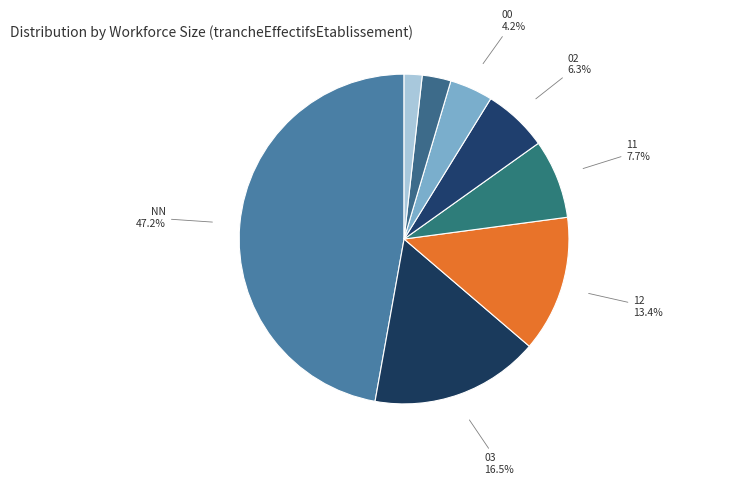

How many segments does this pie chart have?

8